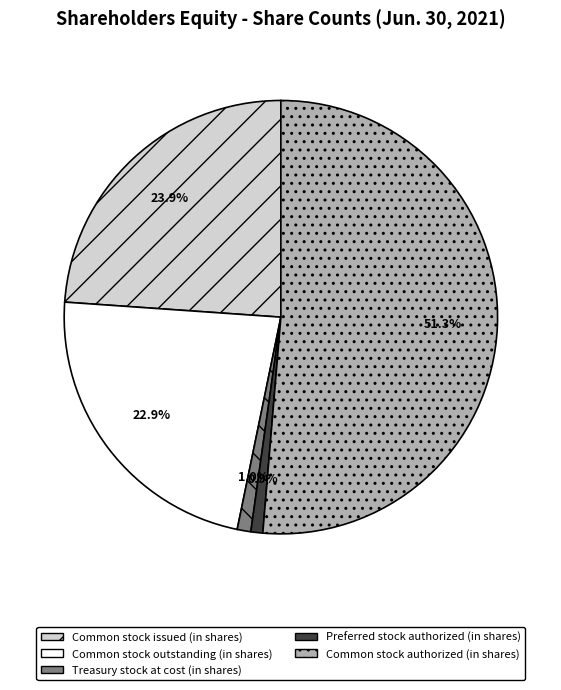

To the nearest percent, what is the combined percentage of Common stock outstanding (in shares) and Common stock issued (in shares)?

47%